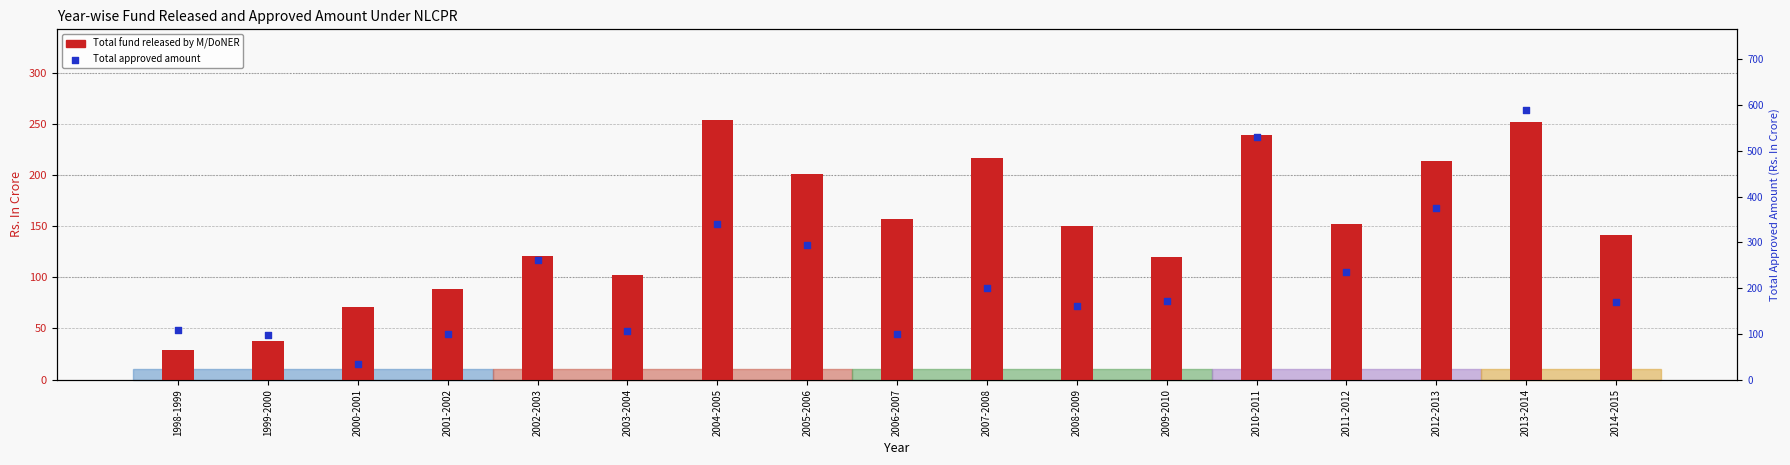

Which series has the widest spread of Y values?

Total approved amount